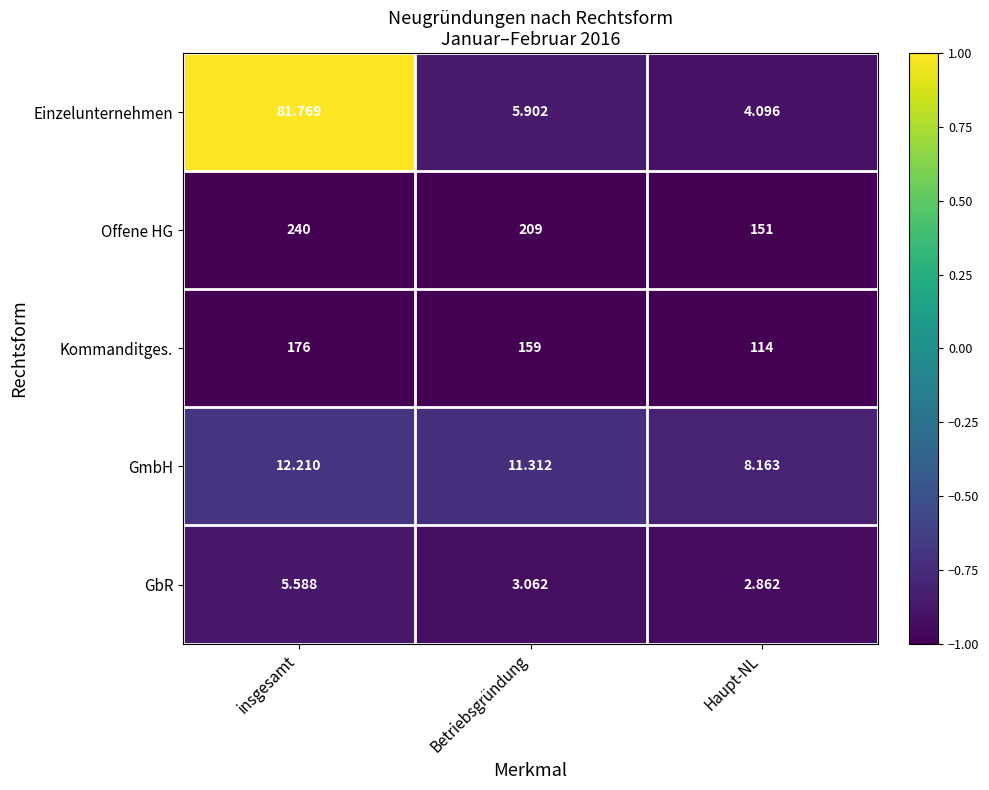

At which label does Einzelunternehmen first exceed 5?

insgesamt